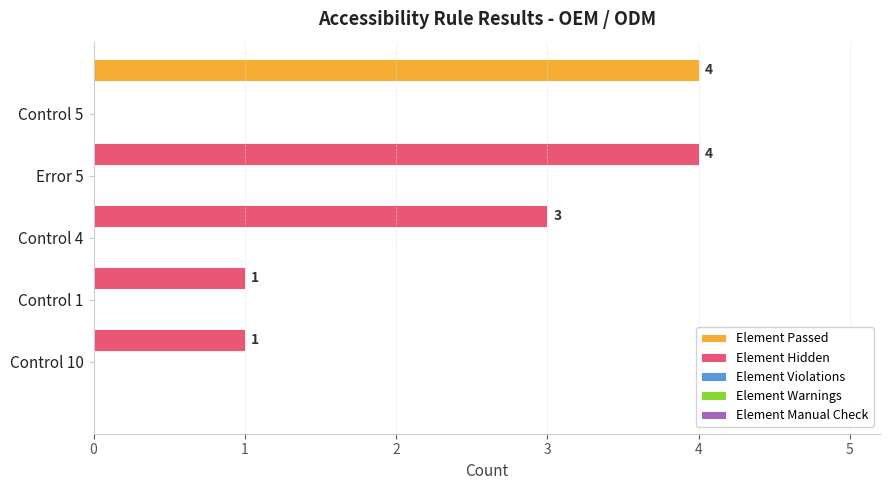

What is the sum of all Element Passed values?

4